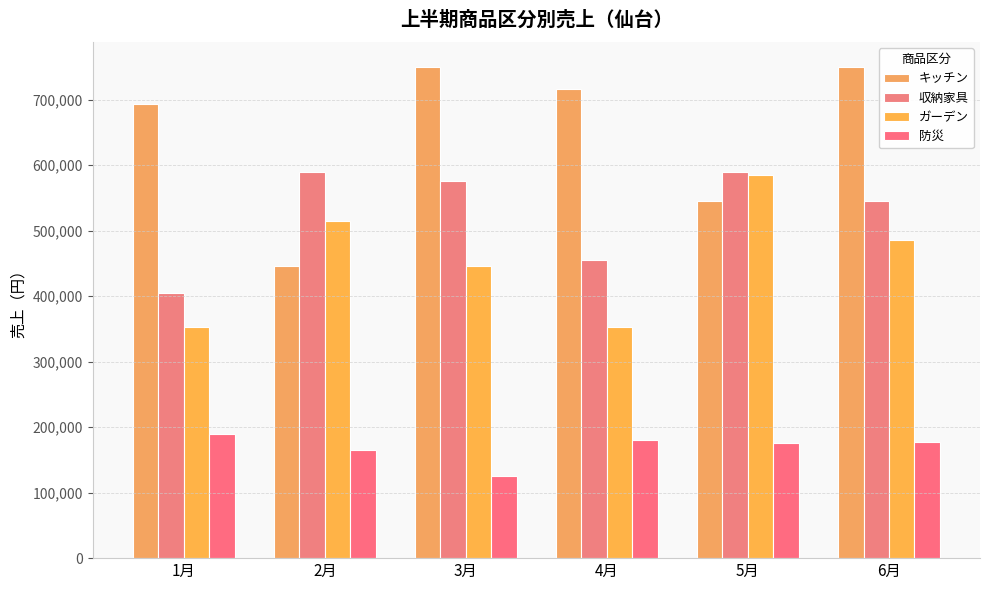

What is the label of the 5th bar from the right?

2月